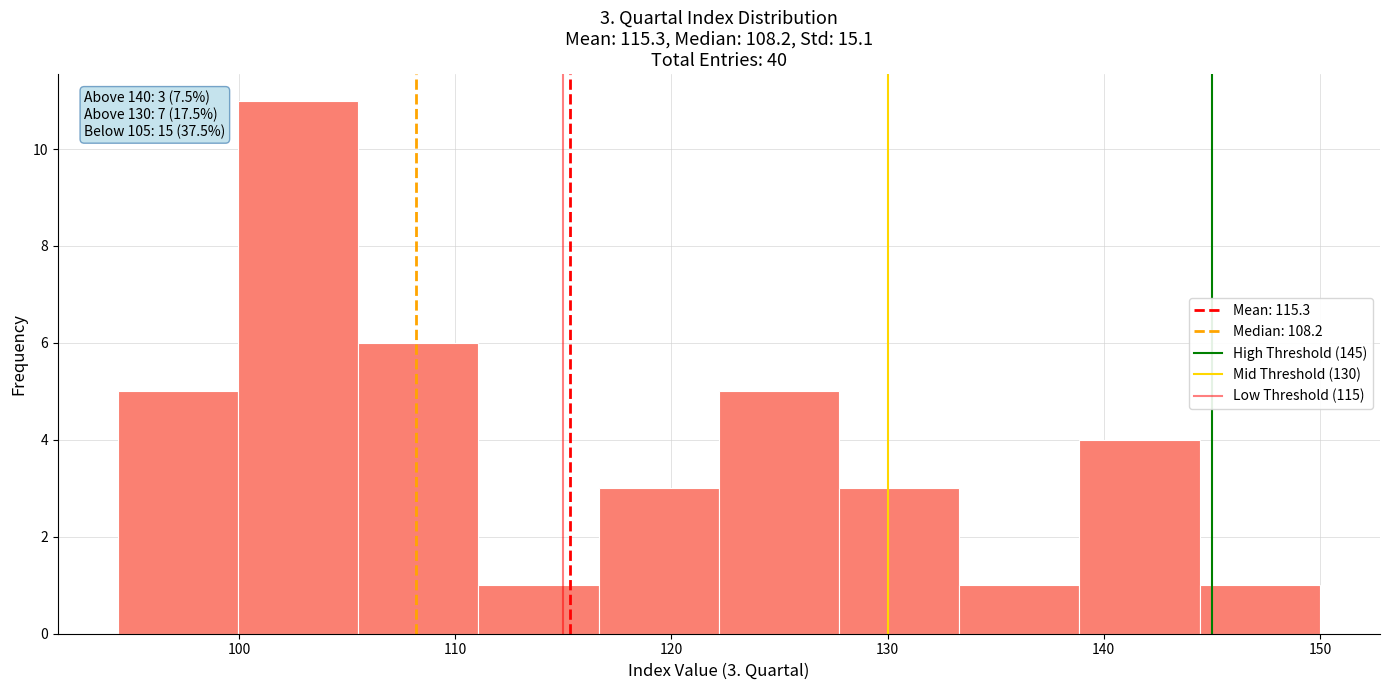

Over which range of the x-axis is the bar tallest?

100 to 106